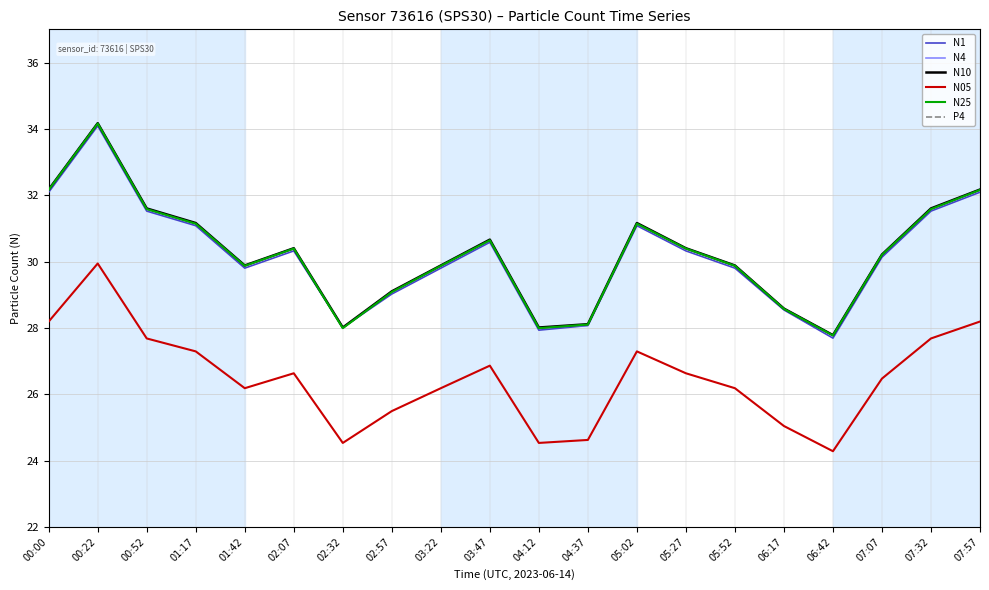

At how many categories does at least one series exceed 12?

20